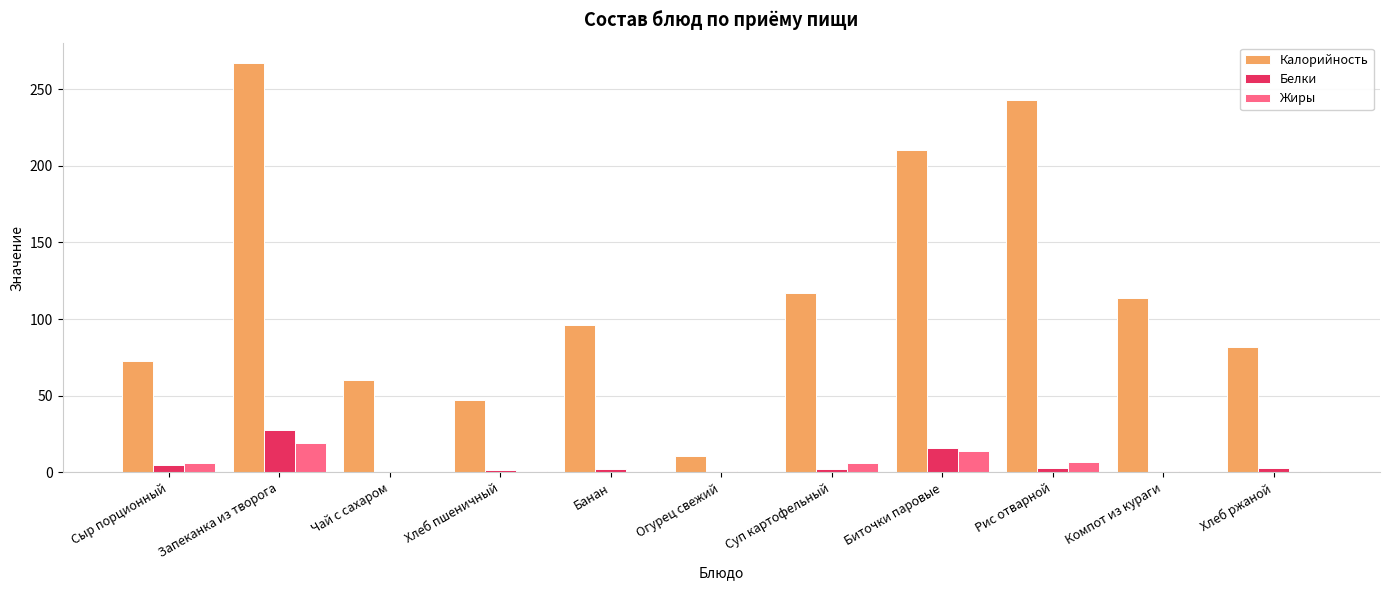

What is the sum of all Жиры values?

55.0